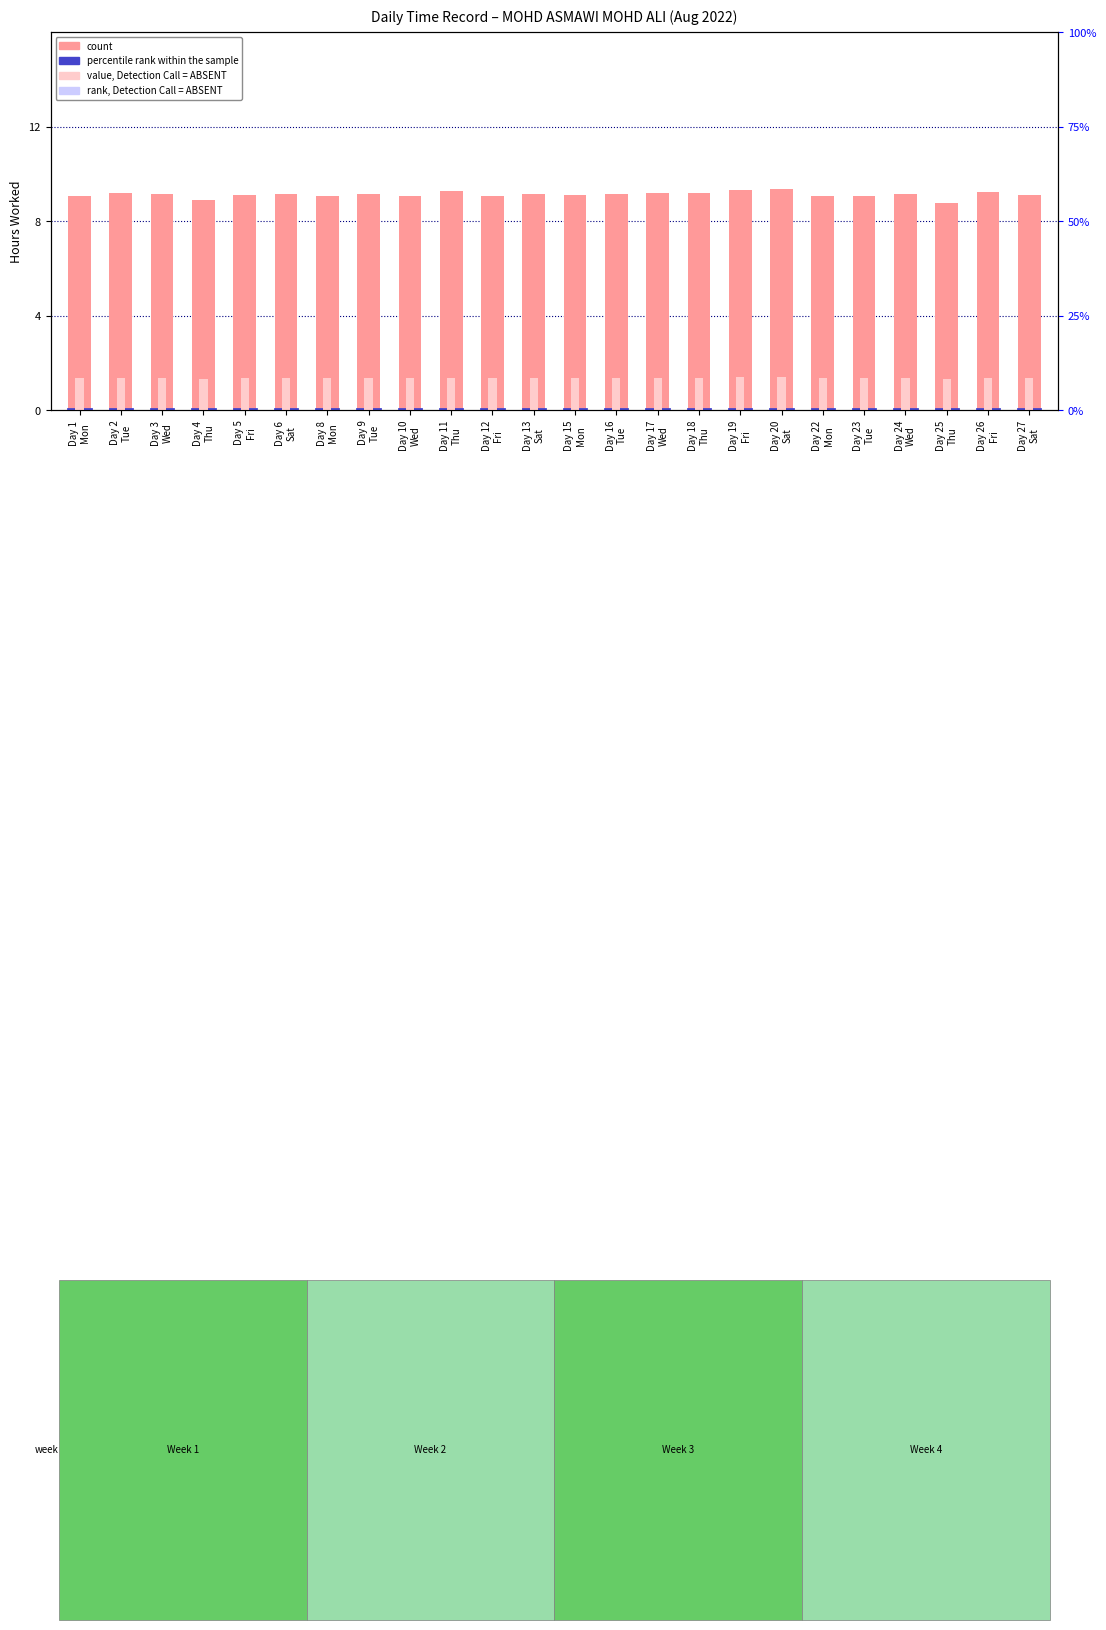

What value does the count series have at Day 20
Sat?

9.4